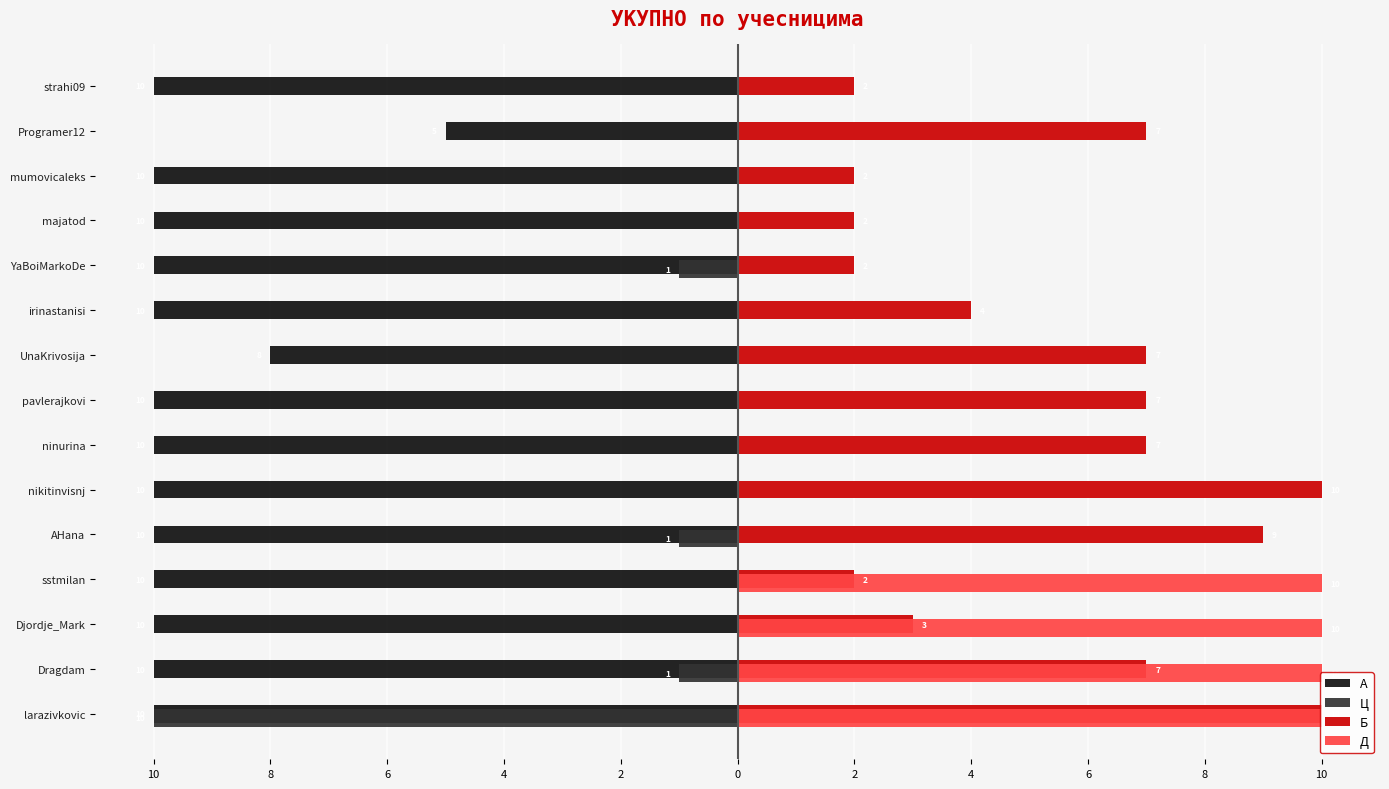

Reading right to left, list all the values displayed in this chart.

А: -10	-5	-10	-10	-10	-10	-8	-10	-10	-10	-10	-10	-10	-10	-10
Ц: 0	0	0	0	-1	0	0	0	0	0	-1	0	0	-1	-10
Б: 2	7	2	2	2	4	7	7	7	10	9	2	3	7	10
Д: 0	0	0	0	0	0	0	0	0	0	0	10	10	10	10